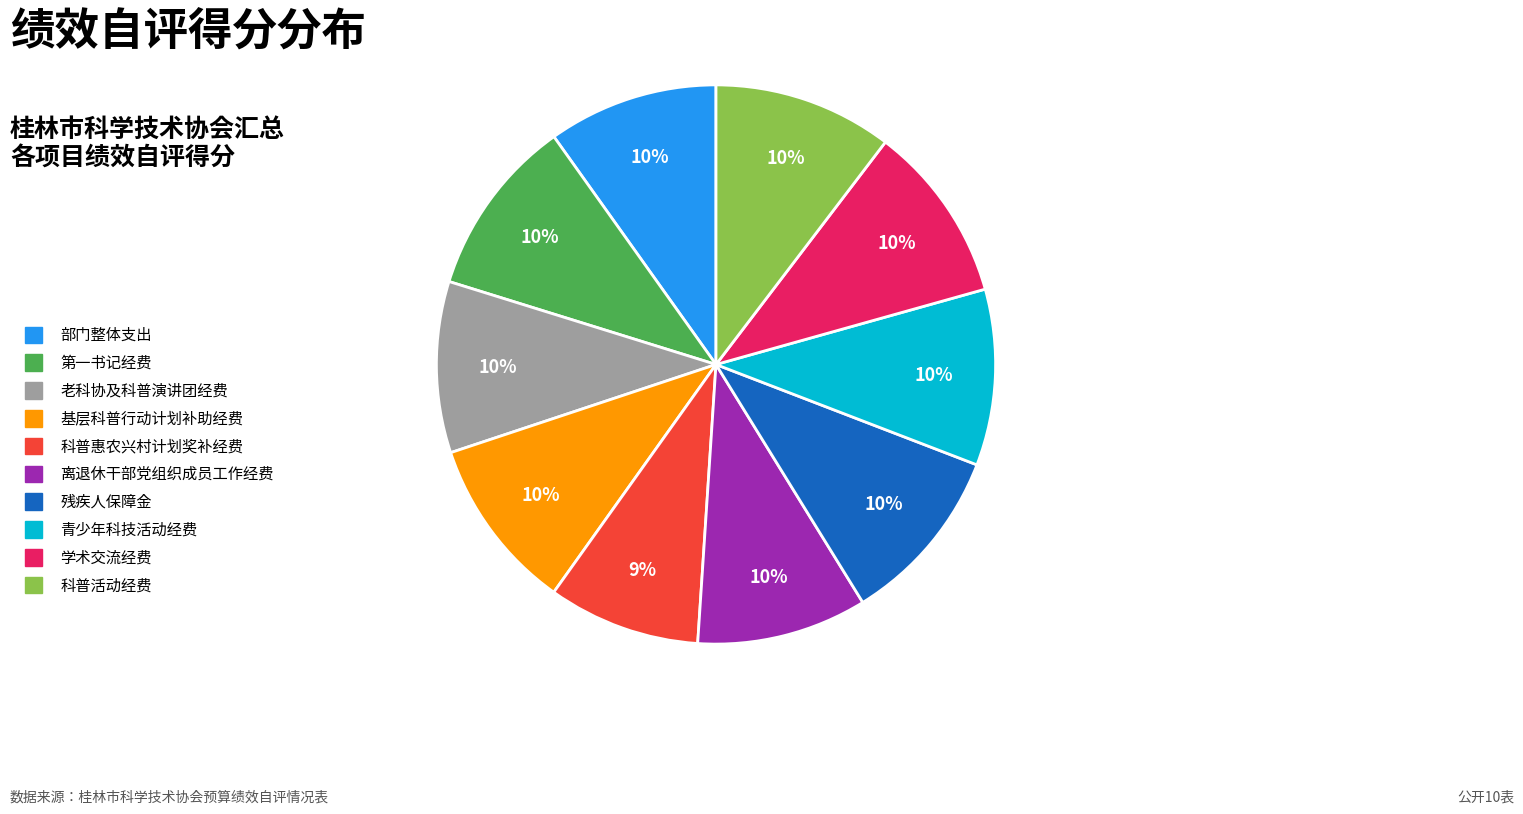

To the nearest percent, what percentage of the pie is 老科协及科普演讲团经费?

10%